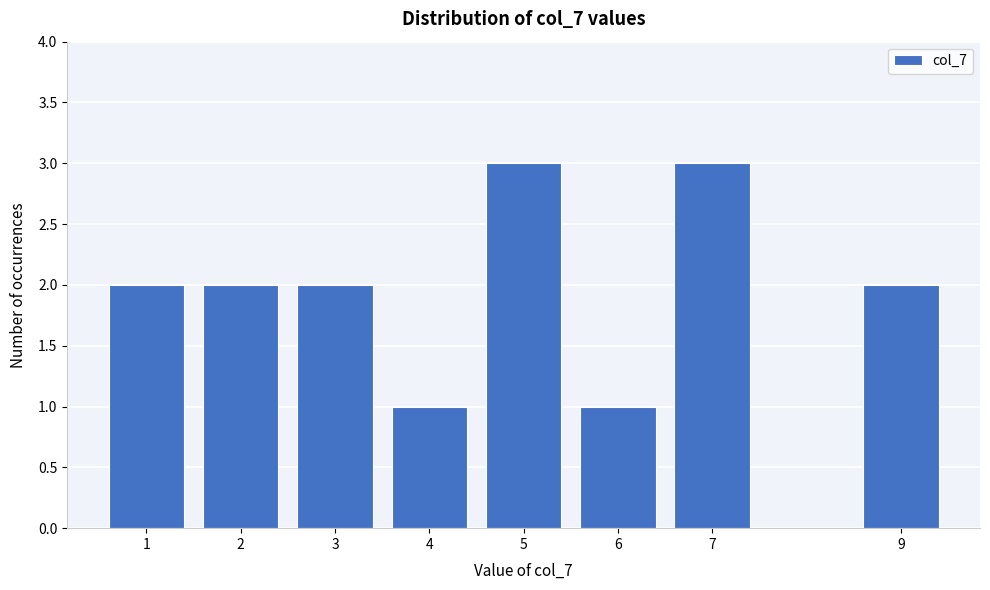

Reading left to right, transcribe all the data shown in this chart.

1=2	2=2	3=2	4=1	5=3	6=1	7=3	9=2